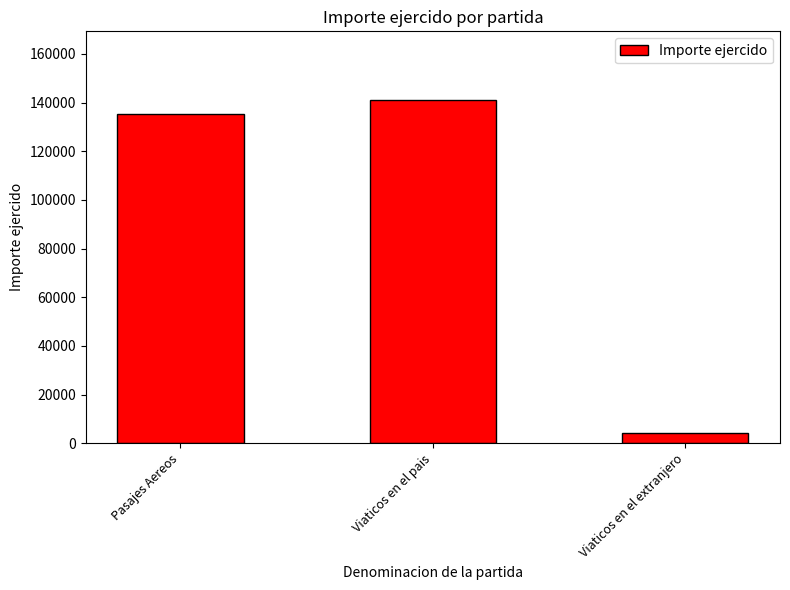

How many data points does each series have?

3